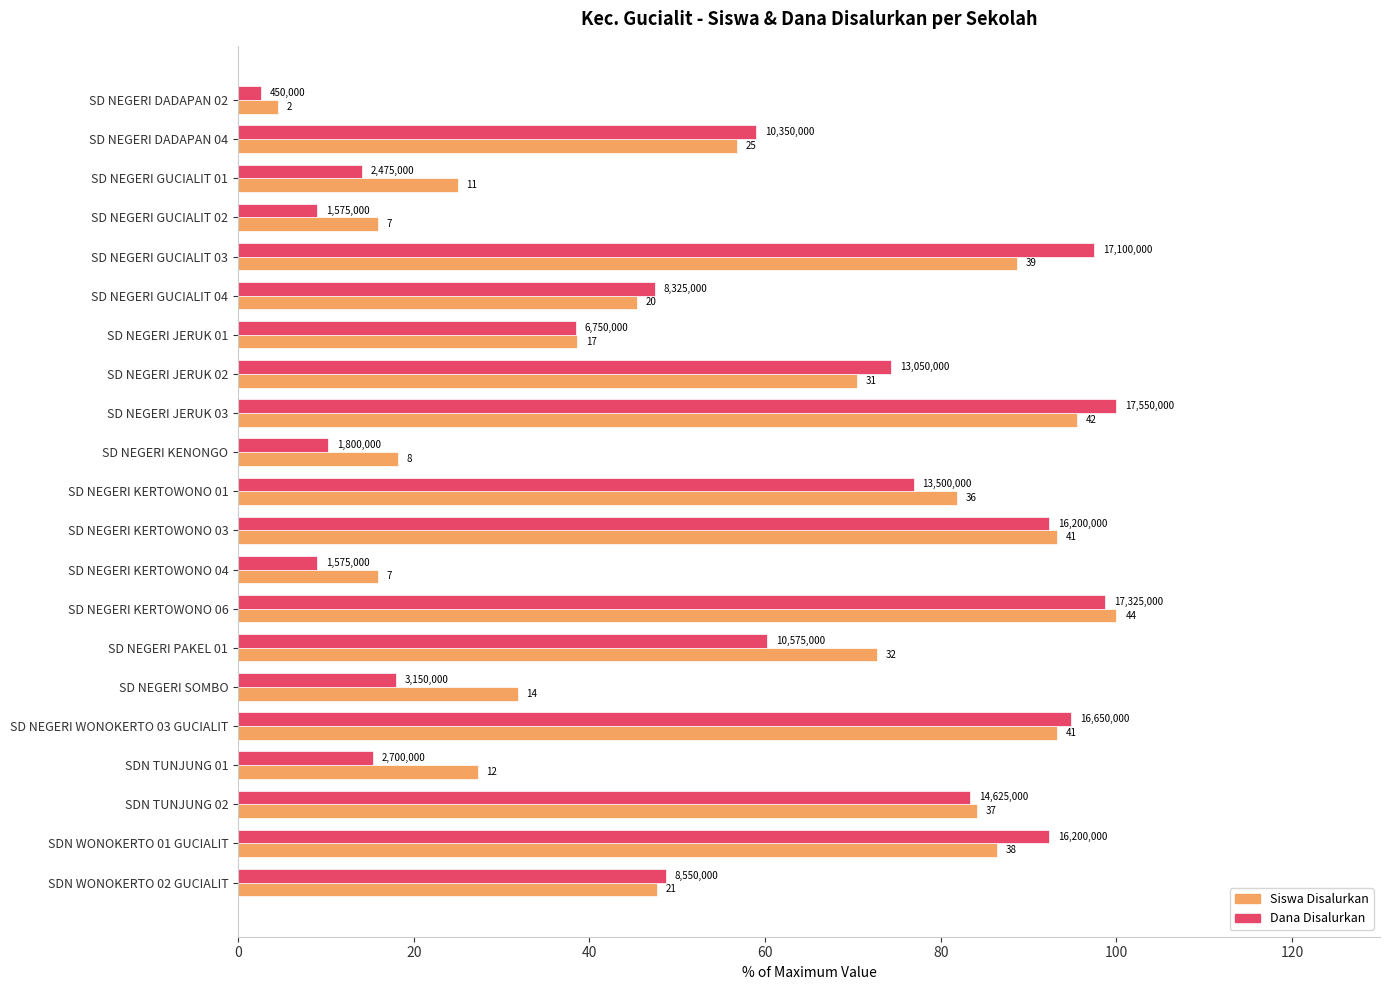

What is the average value of the Dana Disalurkan series?

54.4